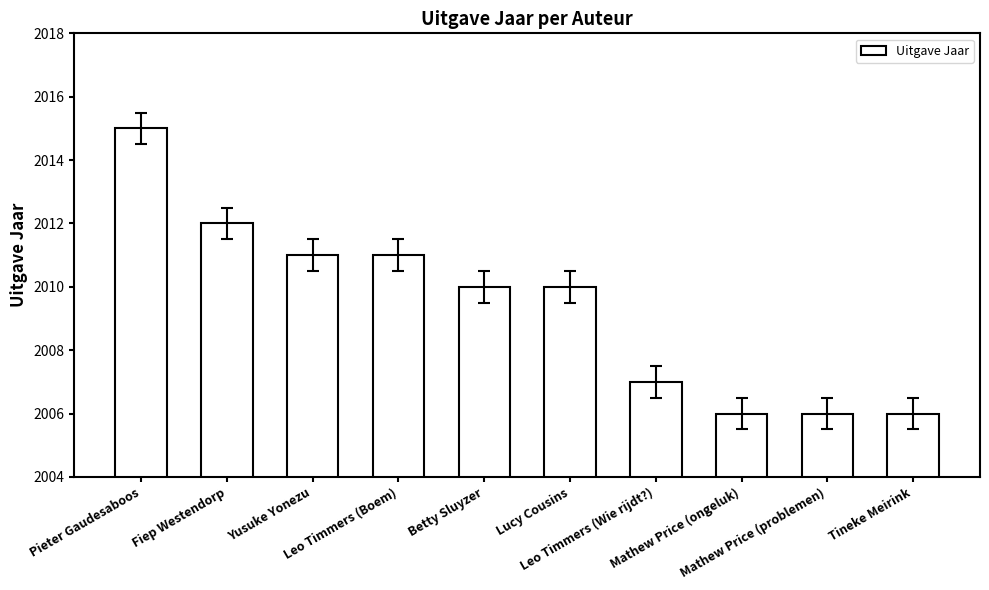

The value at Fiep Westendorp is 434. True or false?

False